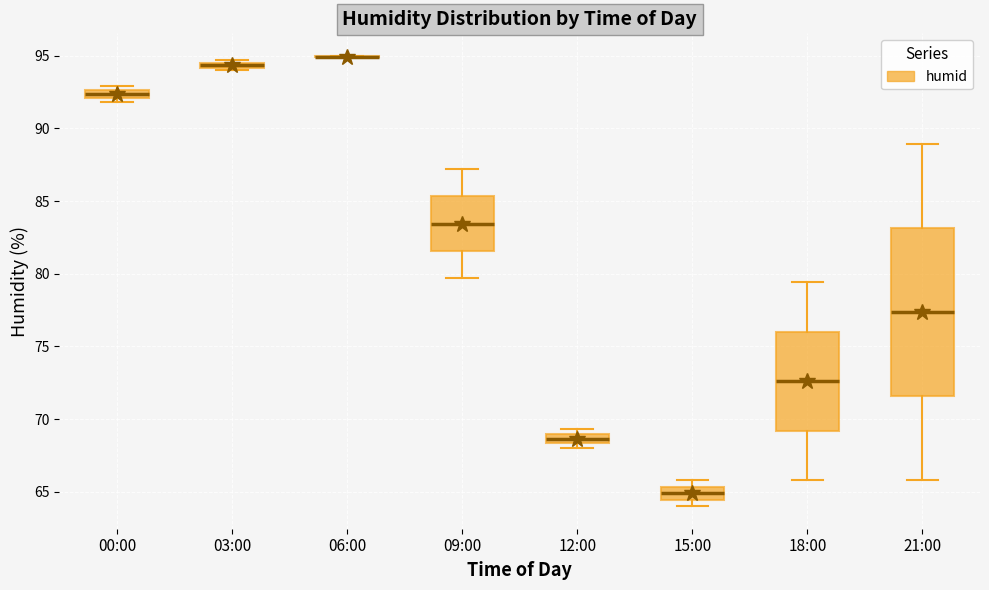

Where is the upper edge of the box for 15:00 on the y-axis? The values are not printed on the chart, so give them approximately, as read against the axis.

65.5